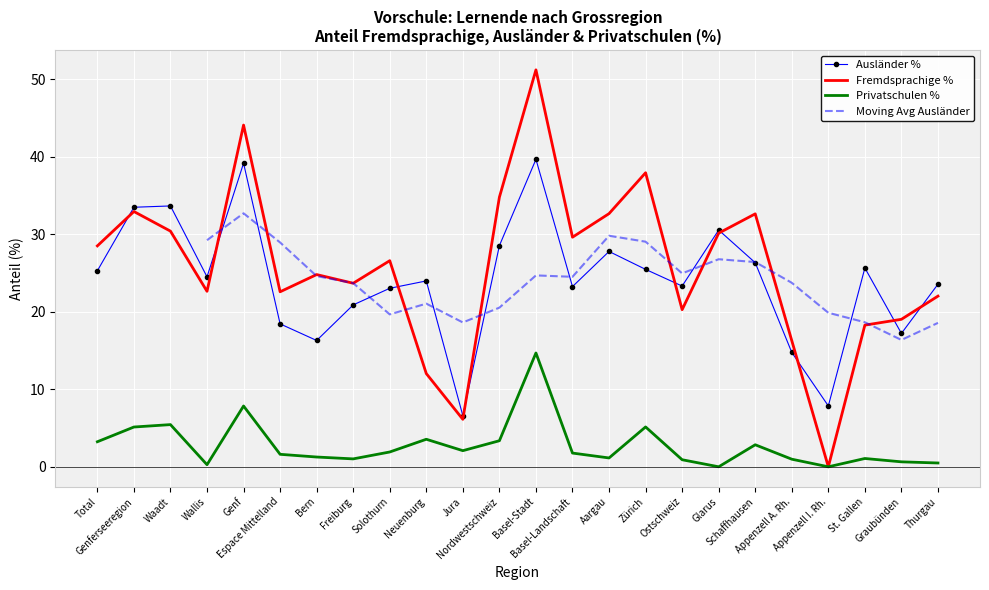

At which category does Fremdsprachige % reach its first local peak?

Genferseeregion